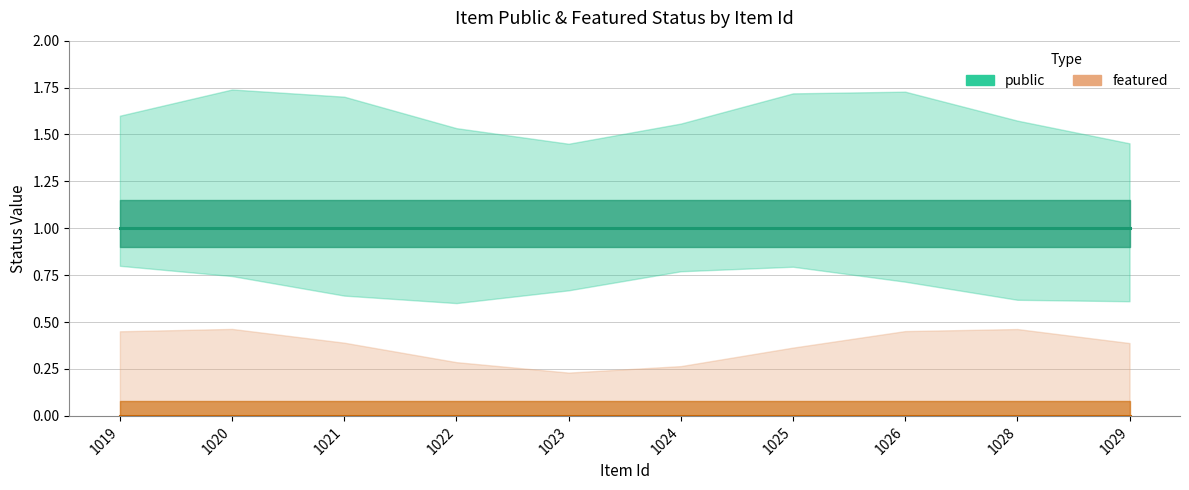

What are all the series names shown in the legend?

public, featured